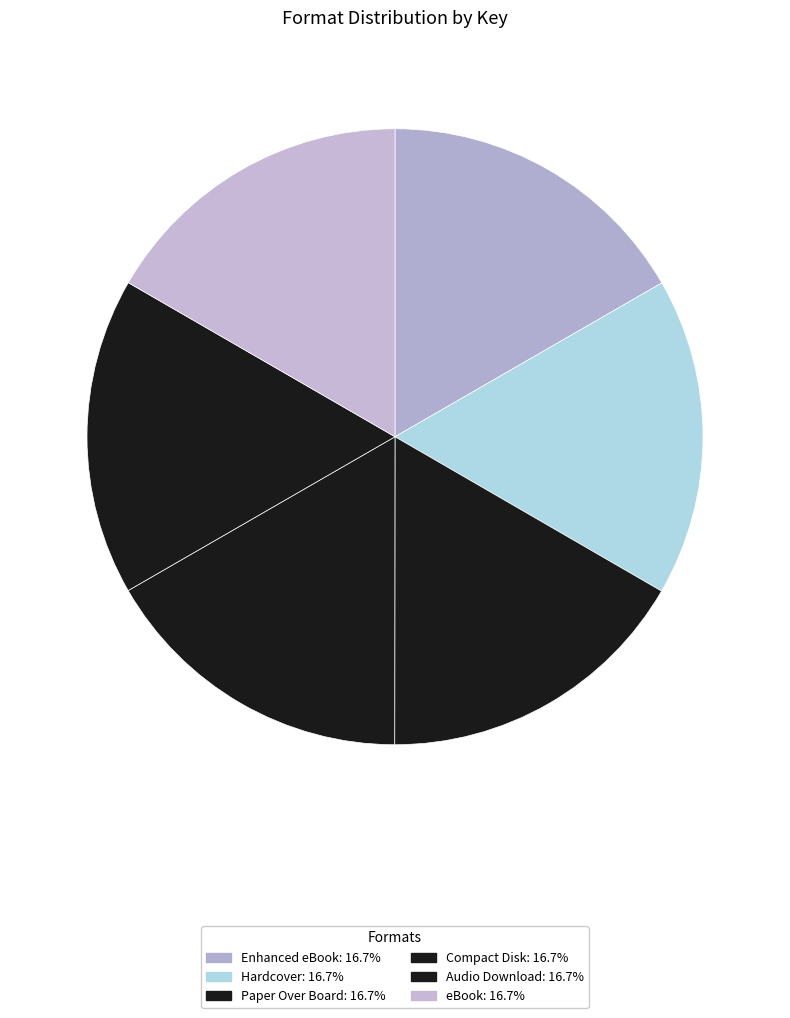

How many slices are in this pie chart?

6